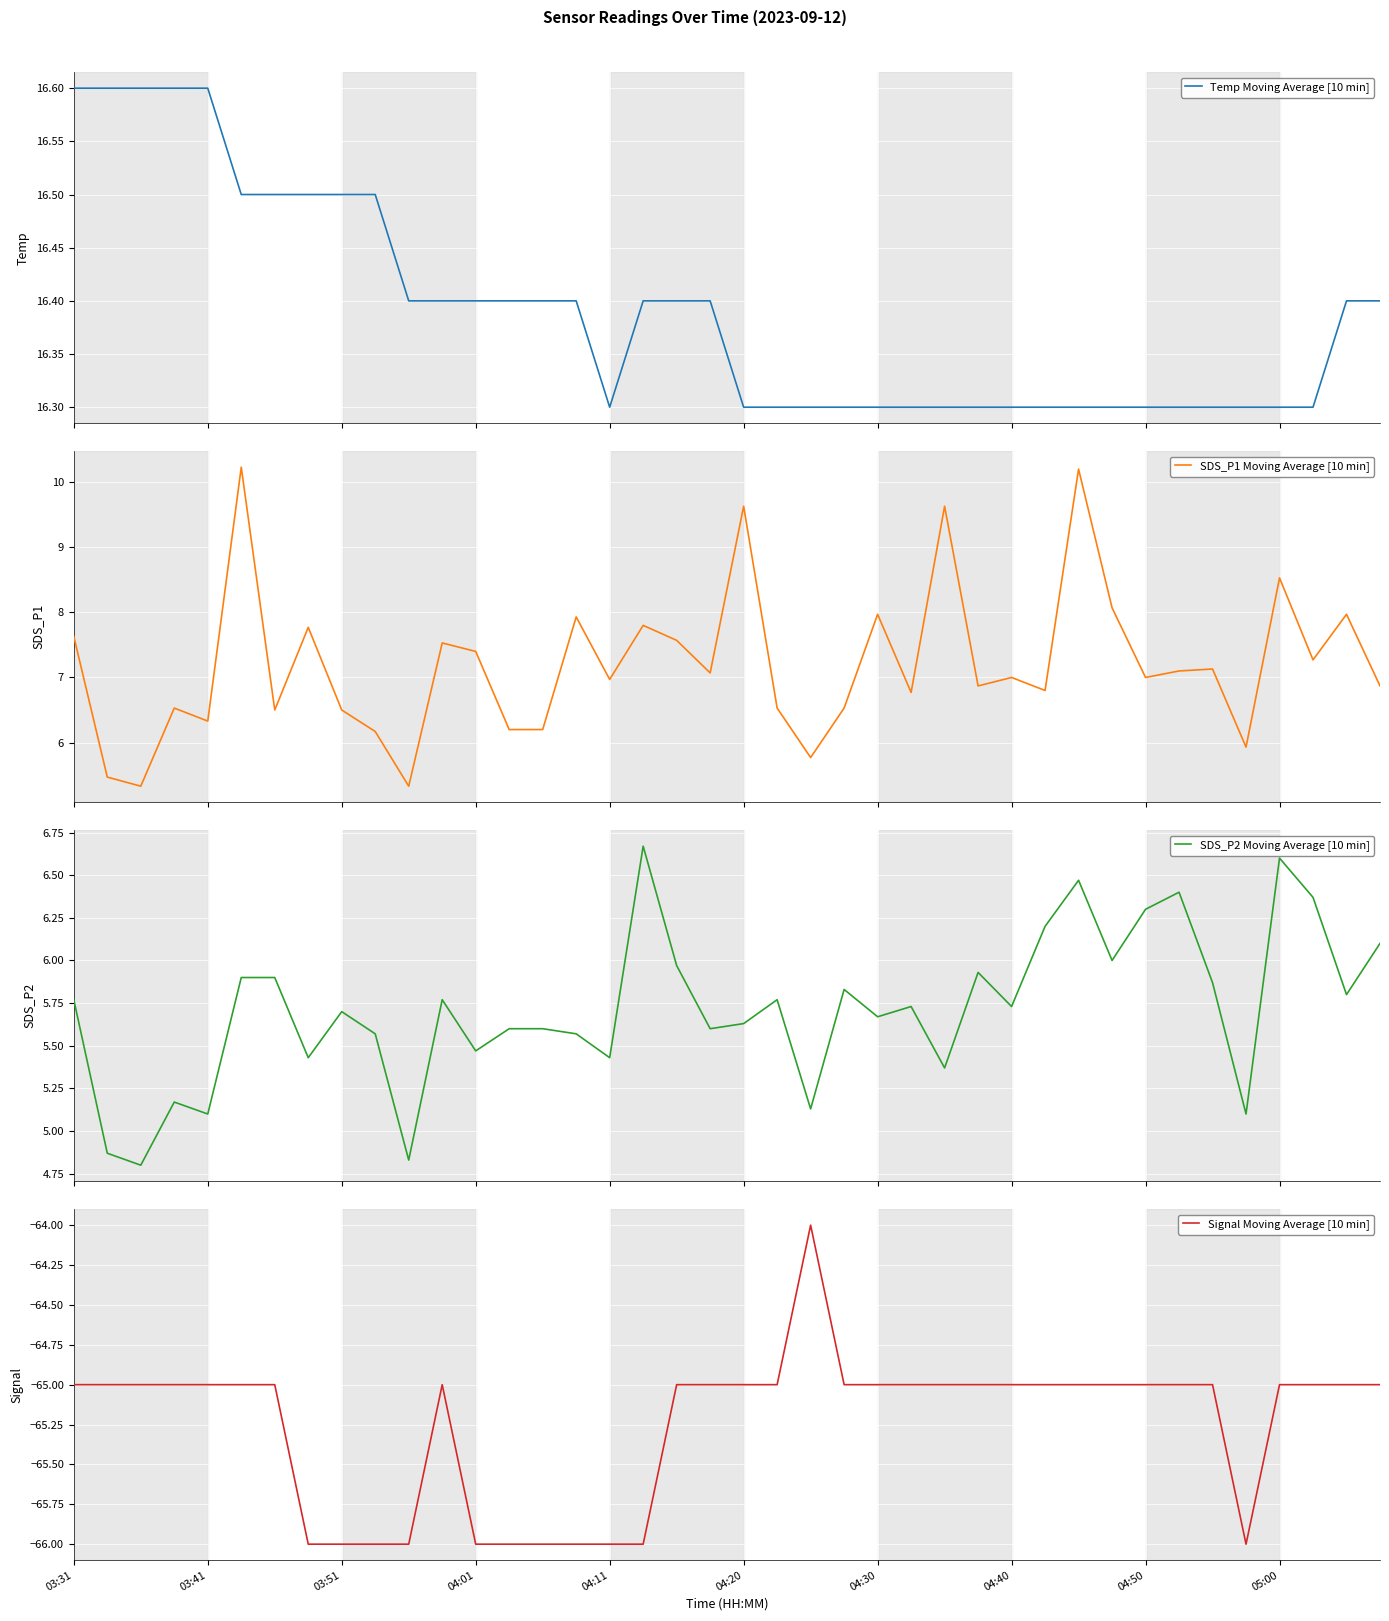

The Signal Moving Average [10 min] series shows -34 at 04:11. True or false?

False